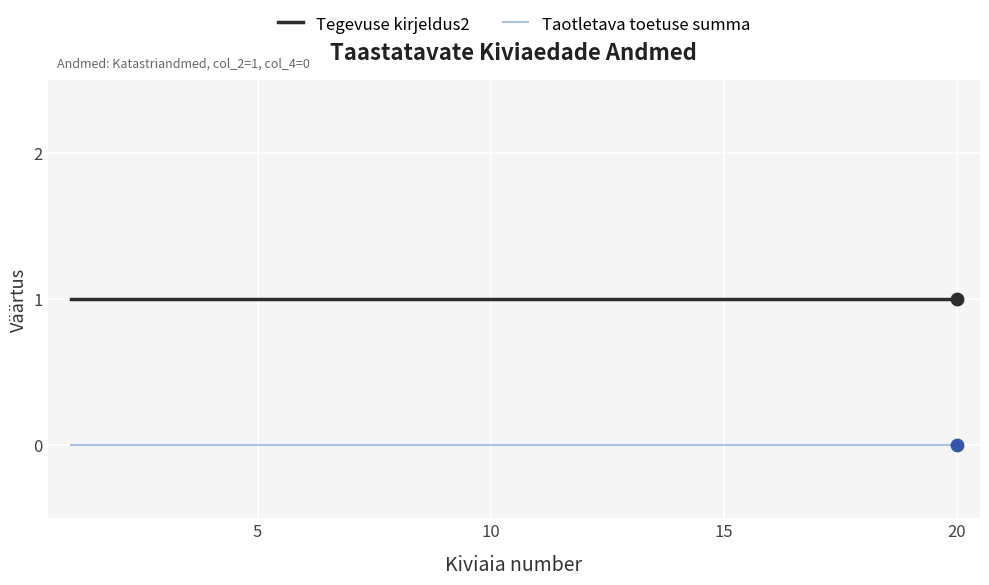

At how many categories does at least one series exceed 0?

20